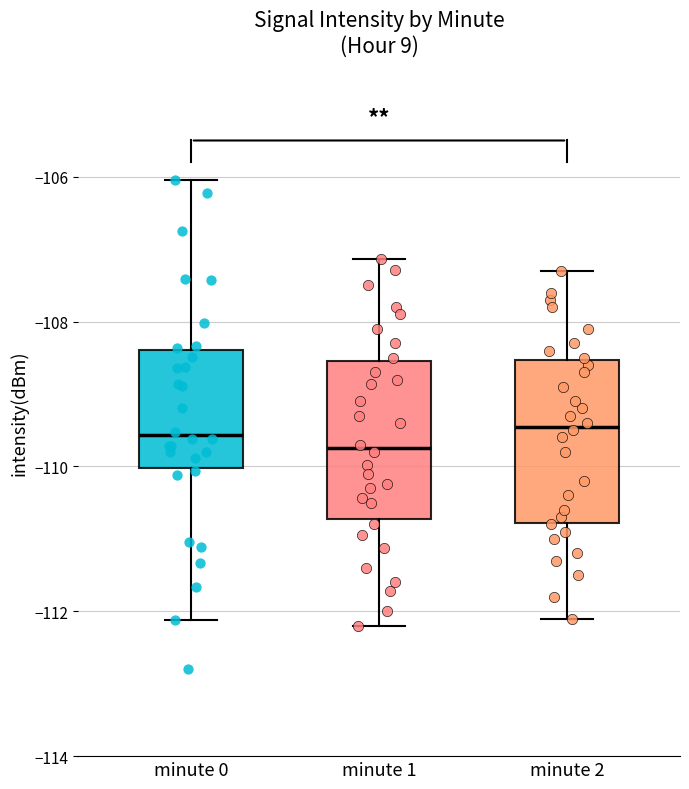

Reading left to right, transcribe this box plot: for each box, give where its median line is, the range the box spans, and where its two whiskers end, as read against the y-axis. The values are not printed on the chart, so give them approximately, as read against the axis.

minute 0: median -109.6, box -110.0 to -108.4, whiskers -112.2 to -106.0
minute 1: median -109.8, box -110.8 to -108.6, whiskers -112.2 to -107.2
minute 2: median -109.4, box -110.8 to -108.6, whiskers -112.0 to -107.2